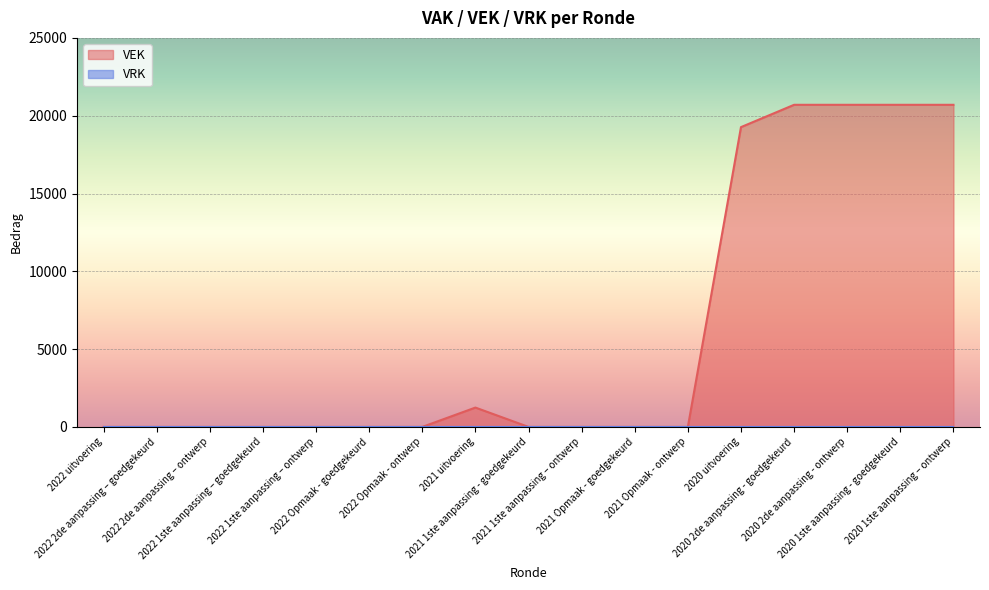

Reading right to left, transcribe all the data shown in this chart.

2020 1ste aanpassing – ontwerp=20700	2020 1ste aanpassing - goedgekeurd=20700	2020 2de aanpassing - ontwerp=20700	2020 2de aanpassing - goedgekeurd=20700	2020 uitvoering=19266	2021 Opmaak - ontwerp=0	2021 Opmaak - goedgekeurd=0	2021 1ste aanpassing – ontwerp=0	2021 1ste aanpassing - goedgekeurd=0	2021 uitvoering=1243	2022 Opmaak - ontwerp=0	2022 Opmaak - goedgekeurd=0	2022 1ste aanpassing – ontwerp=0	2022 1ste aanpassing – goedgekeurd=0	2022 2de aanpassing – ontwerp=0	2022 2de aanpassing – goedgekeurd=0	2022 uitvoering=0